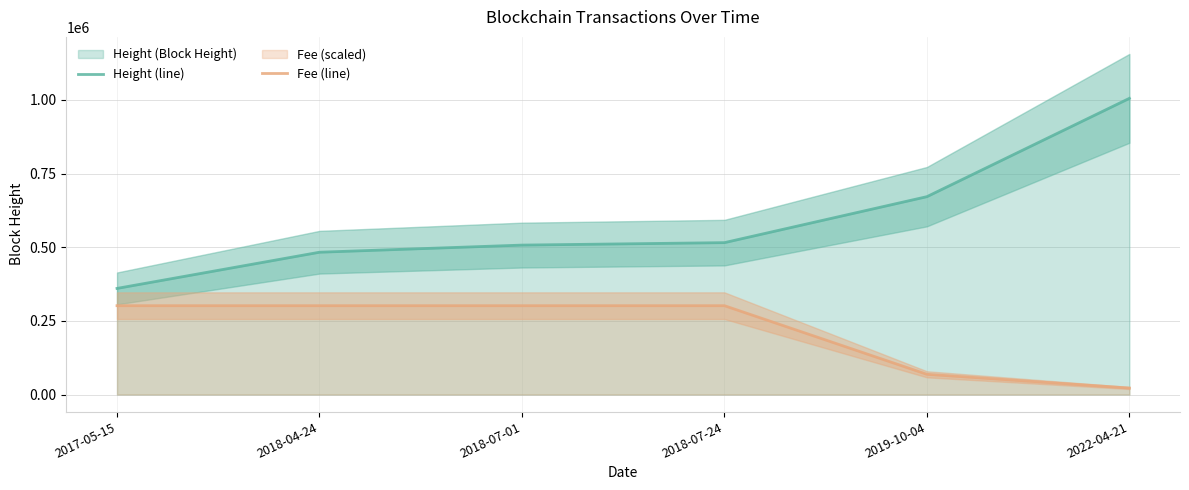

True or false: Height (line) and Fee (line) intersect in this chart.

False